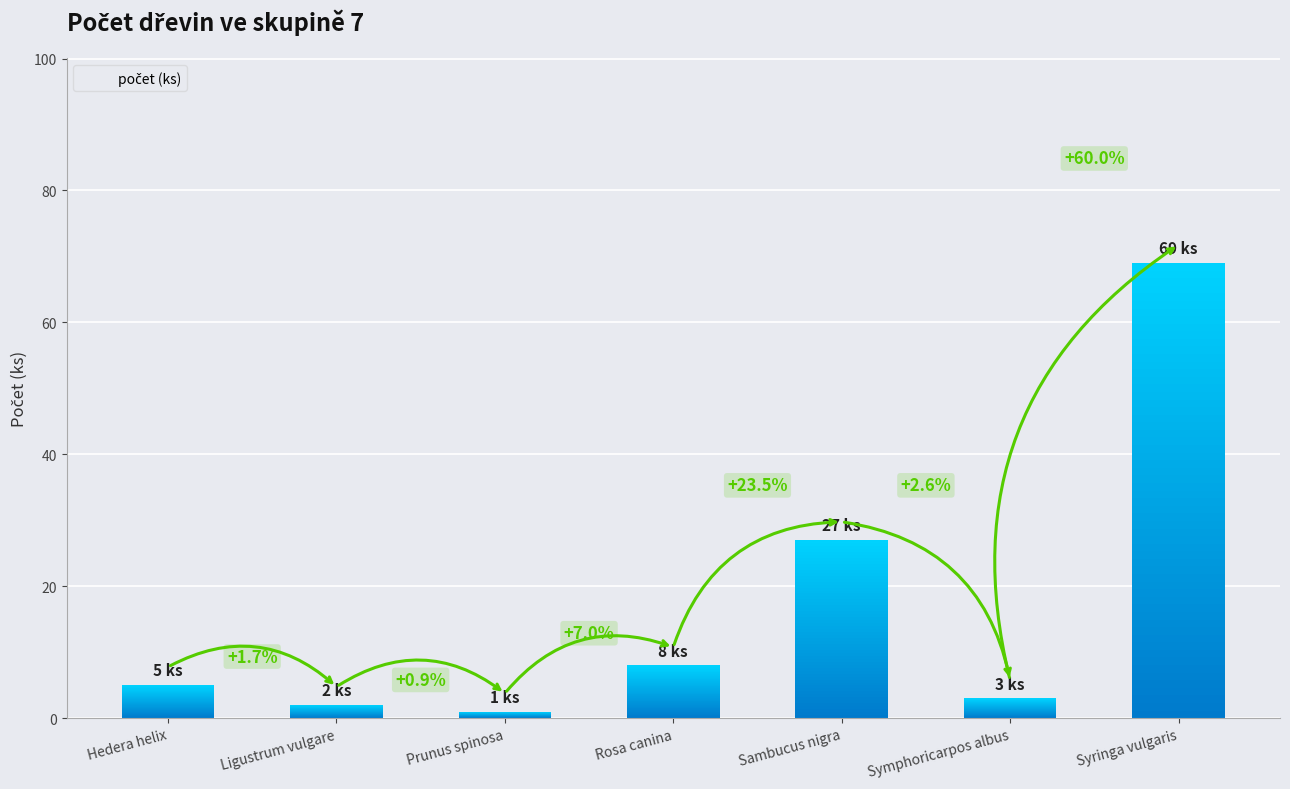

Read the value at Ligustrum vulgare.

2